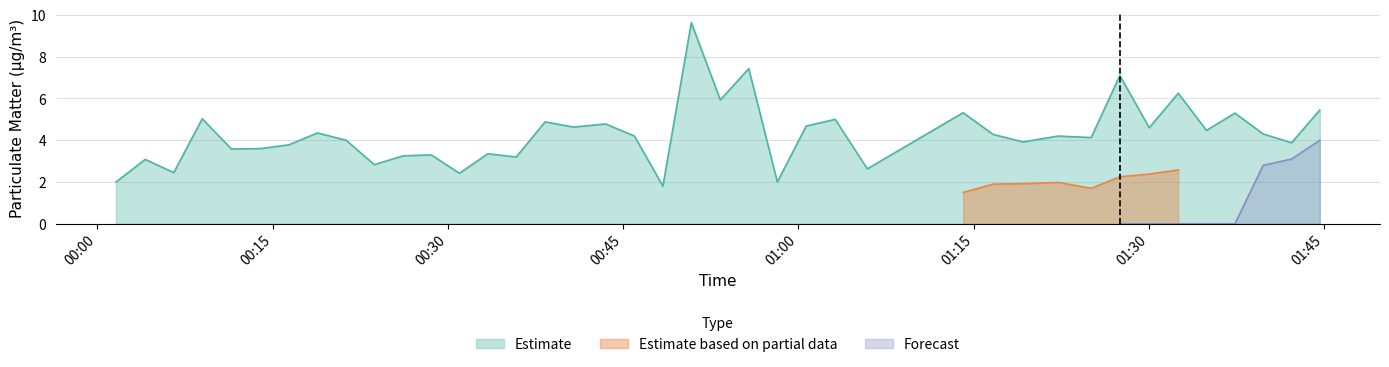

In SDS_P2, how many points are higher than both neighbors (excluding endpoints)?

11